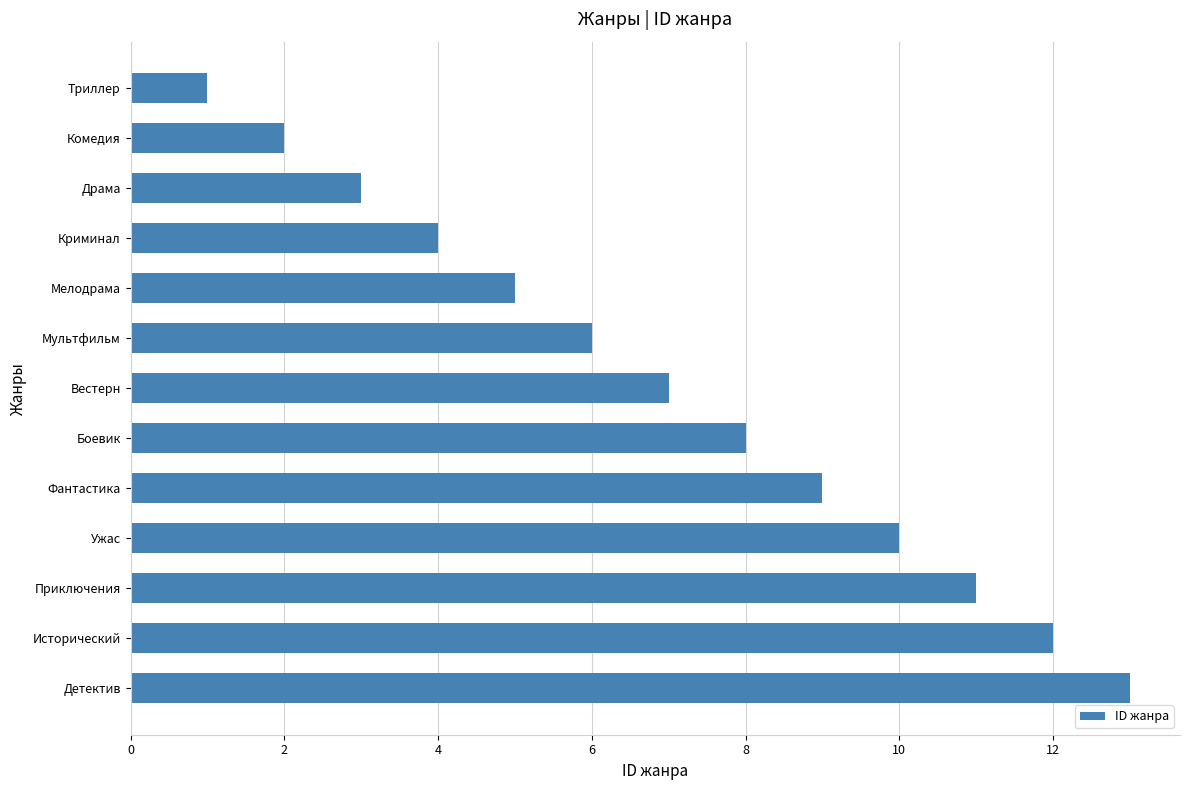

Is it true that the value at Комедия is 2?

True